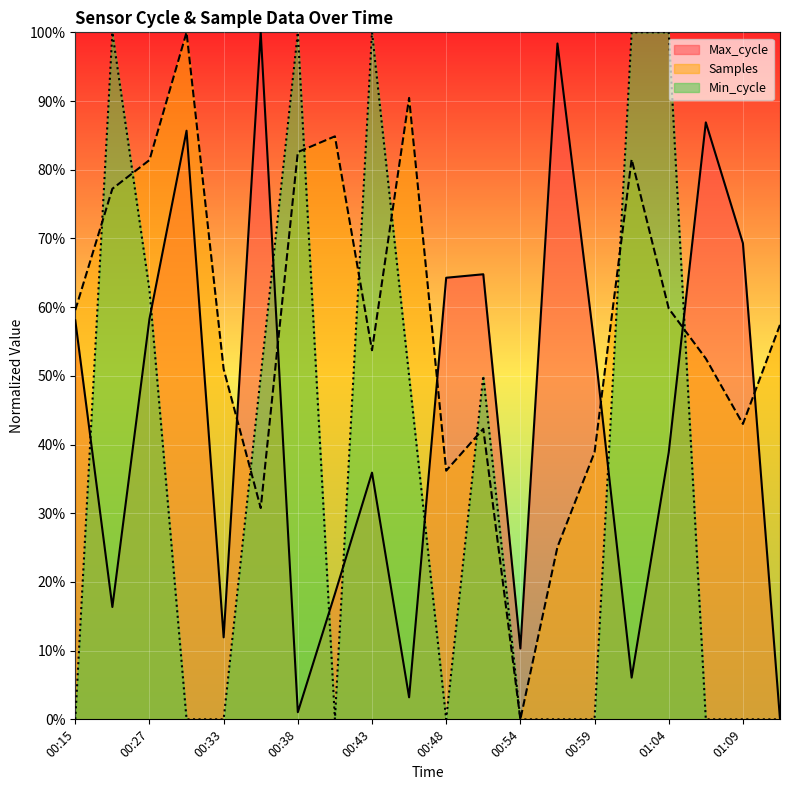

Is it true that Samples equals 59.8 at 01:04?

True